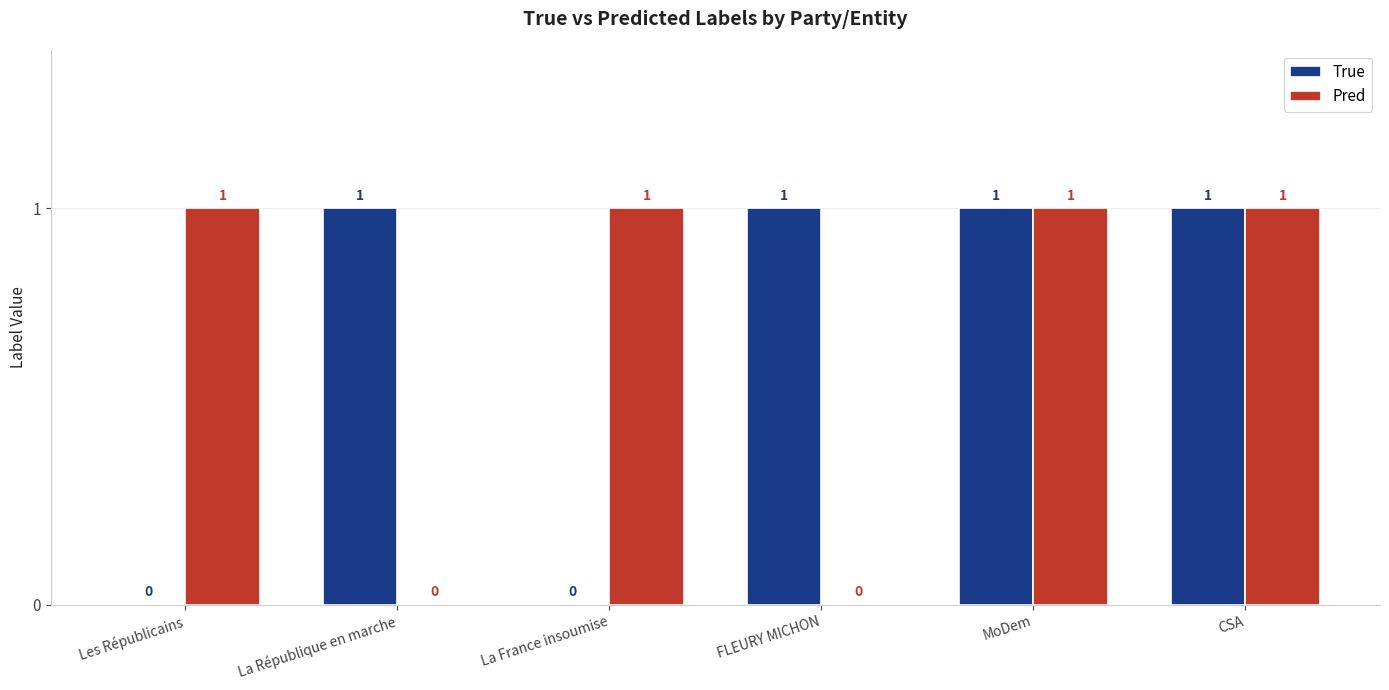

What is the maximum value shown in the chart?

1